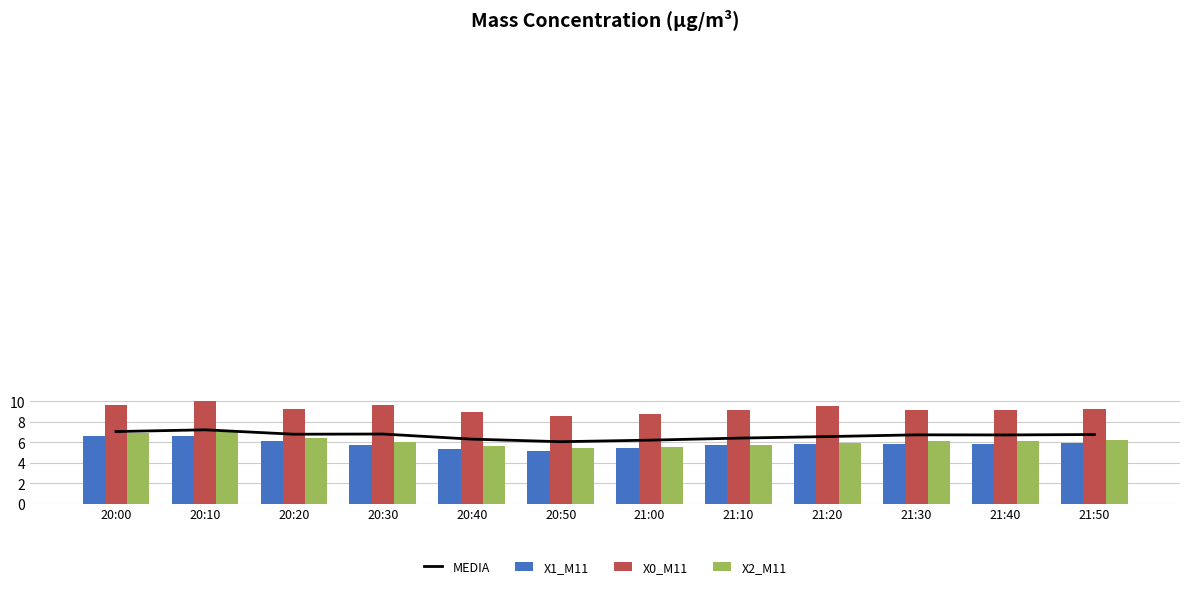

What is the maximum value for MEDIA?

7.2